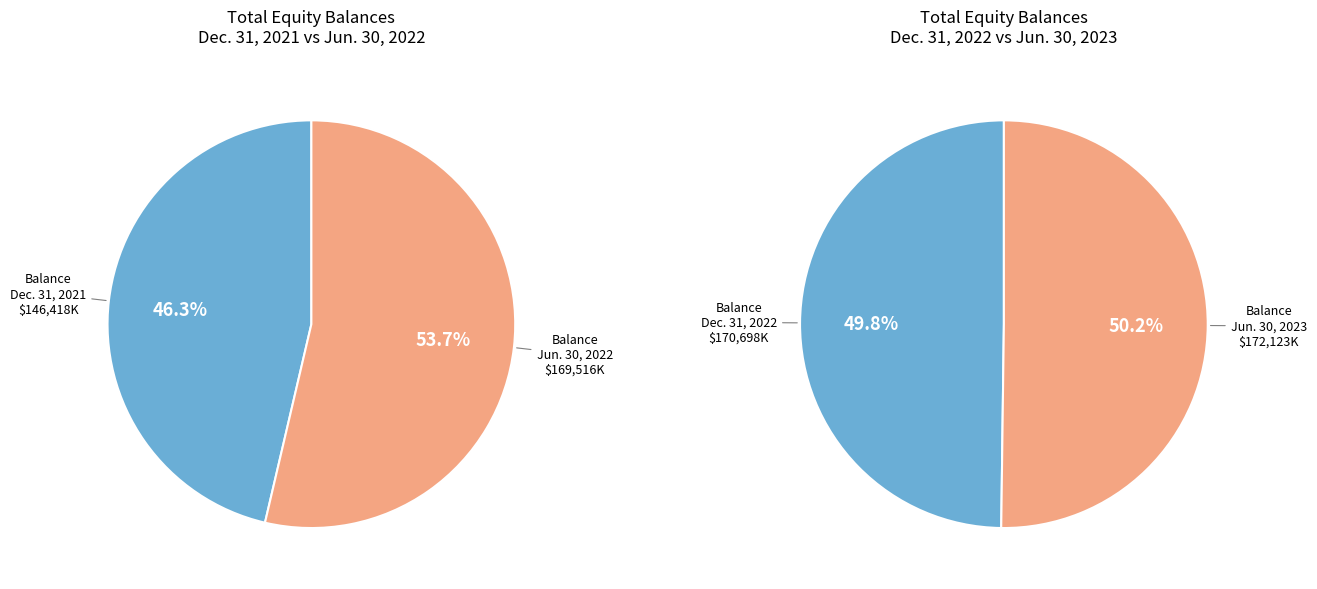

Rank the categories by value from lowest to highest.

Balance at Dec. 31, 2021, Balance at Jun. 30, 2022, Balance at Dec. 31, 2022, Balance at Jun. 30, 2023